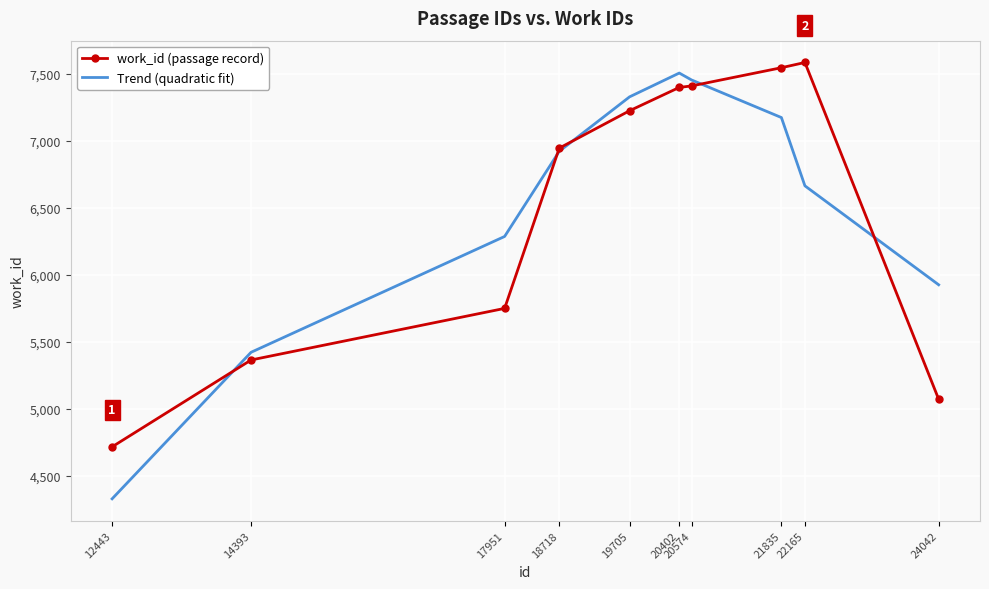

At which label is Trend (quadratic fit) closest to 5918?

24042